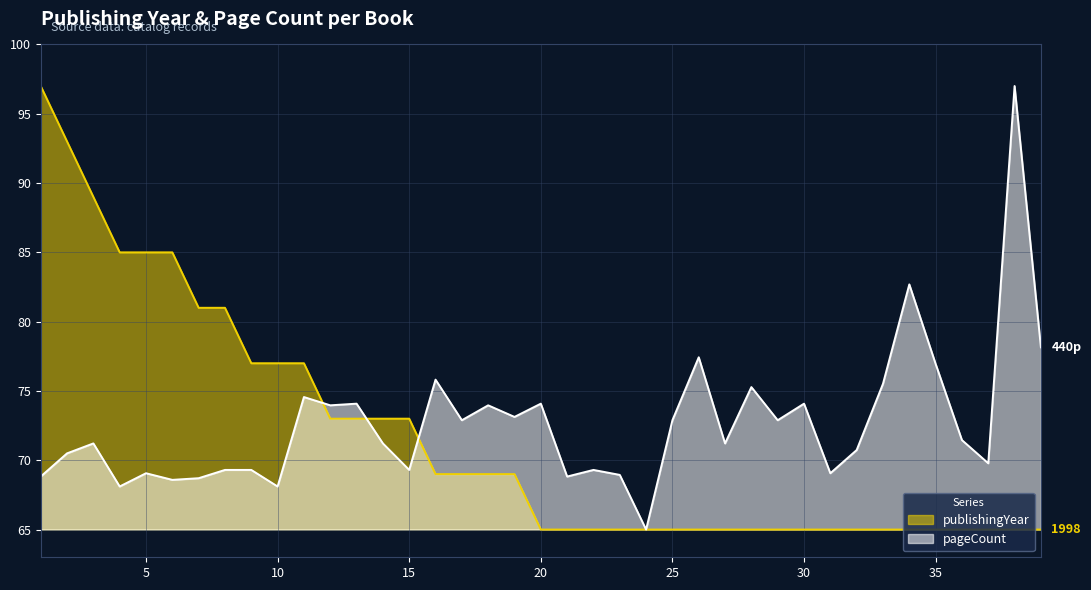

Rank the series by their maximum value, from lowest to highest.

publishingYear, pageCount